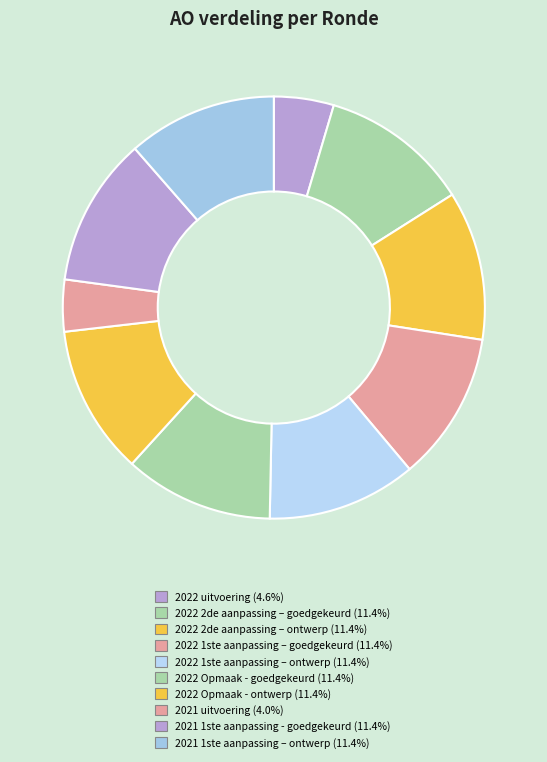

Approximately how many times larger is the value at 2022 2de aanpassing – ontwerp compared to 2021 1ste aanpassing - goedgekeurd?

1.0